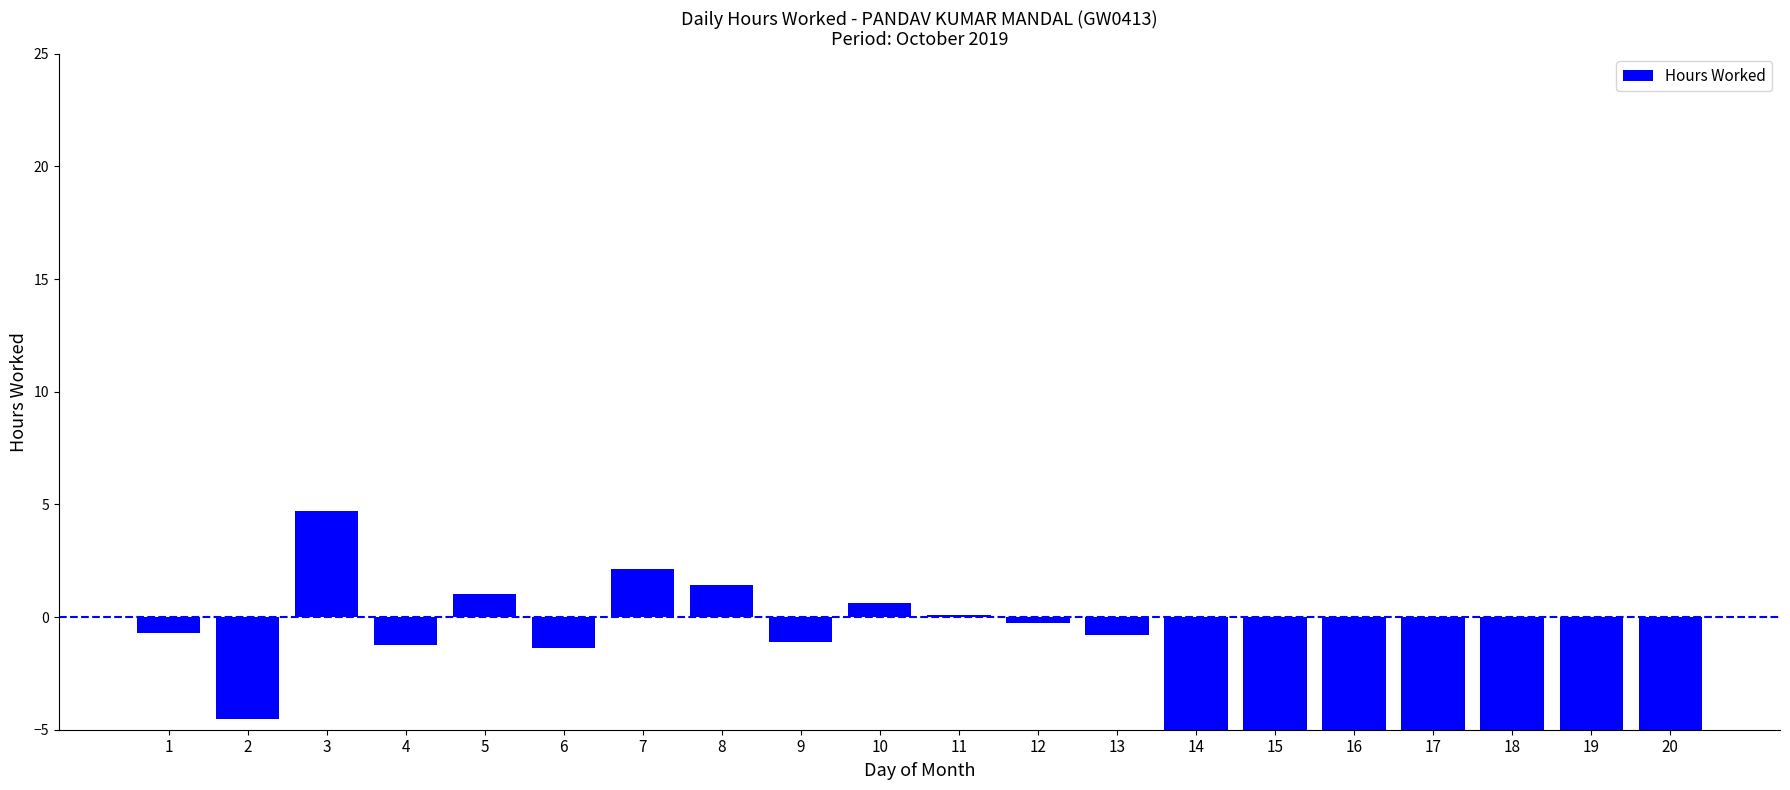

At which label does the data first exceed -1?

1